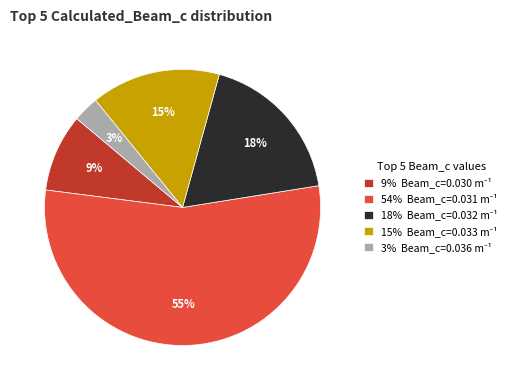

To the nearest percent, what is the difference between the largest and smallest slice percentages?

52%